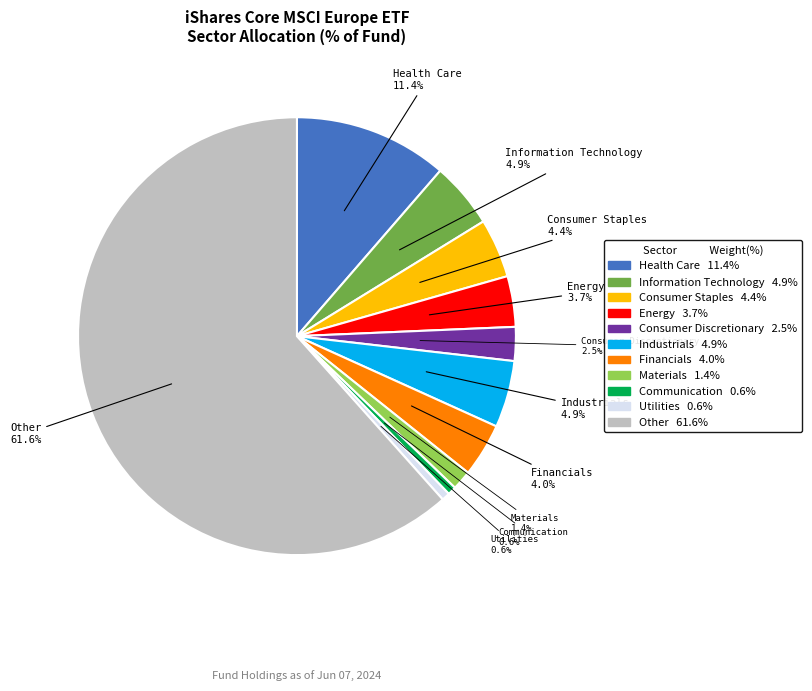

Is there a majority slice in this chart?

Yes